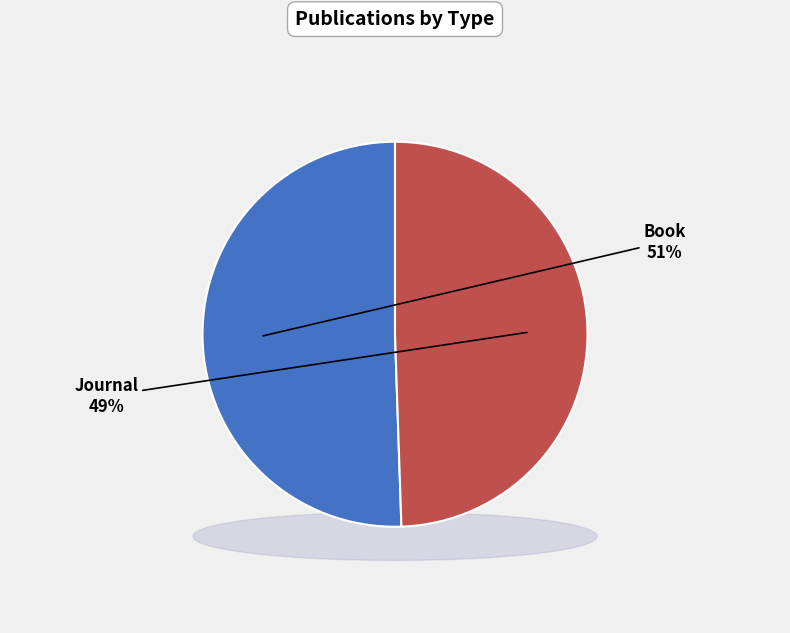

What is the majority slice?

Book